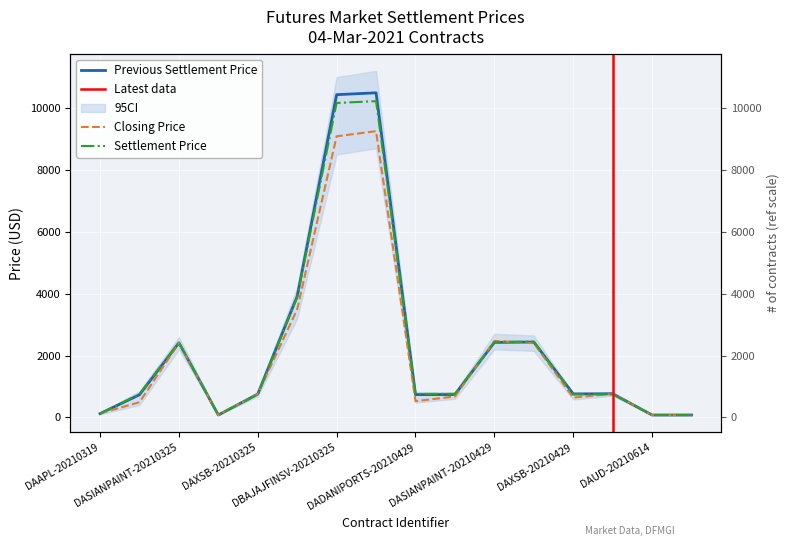

After their last crossing, which series has the higher values: Closing Price or Previous Settlement Price?

Previous Settlement Price